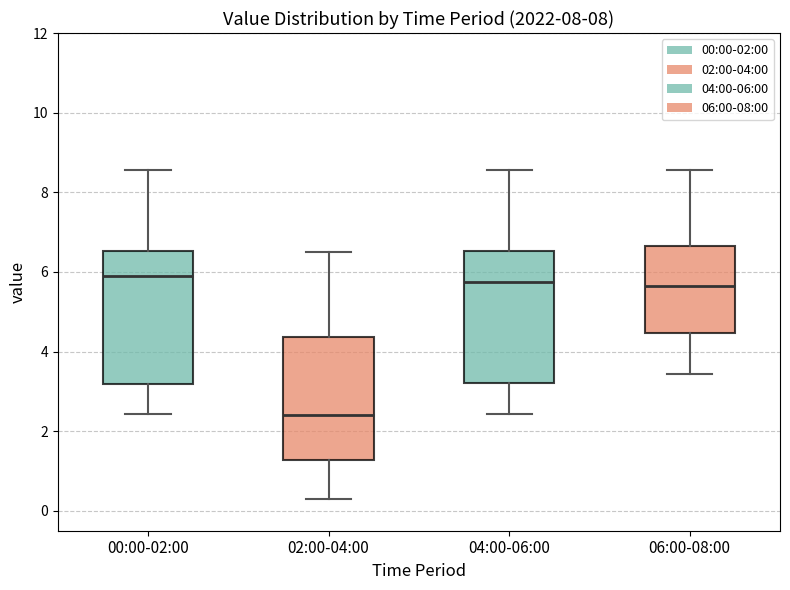

Reading left to right, transcribe this box plot: for each box, give where its median line is, the range the box spans, and where its two whiskers end, as read against the y-axis. The values are not printed on the chart, so give them approximately, as read against the axis.

00:00-02:00: median 6.0, box 3.2 to 6.6, whiskers 2.4 to 8.6
02:00-04:00: median 2.4, box 1.2 to 4.4, whiskers 0.4 to 6.6
04:00-06:00: median 5.8, box 3.2 to 6.6, whiskers 2.4 to 8.6
06:00-08:00: median 5.6, box 4.4 to 6.6, whiskers 3.4 to 8.6